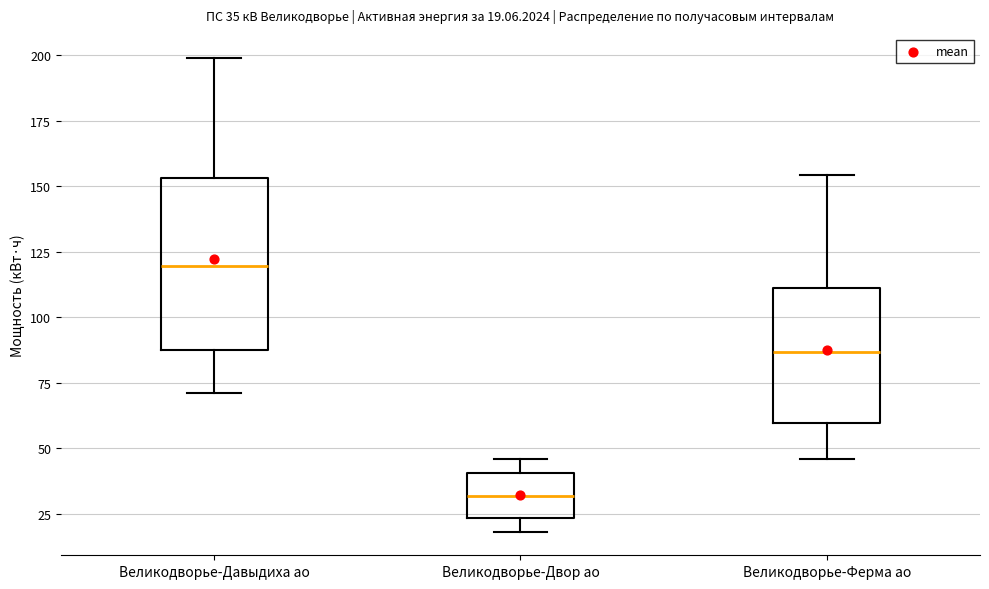

Comparing the boxes themselves (not the whiskers), which one is the tallest?

Великодворье-Давыдиха ао